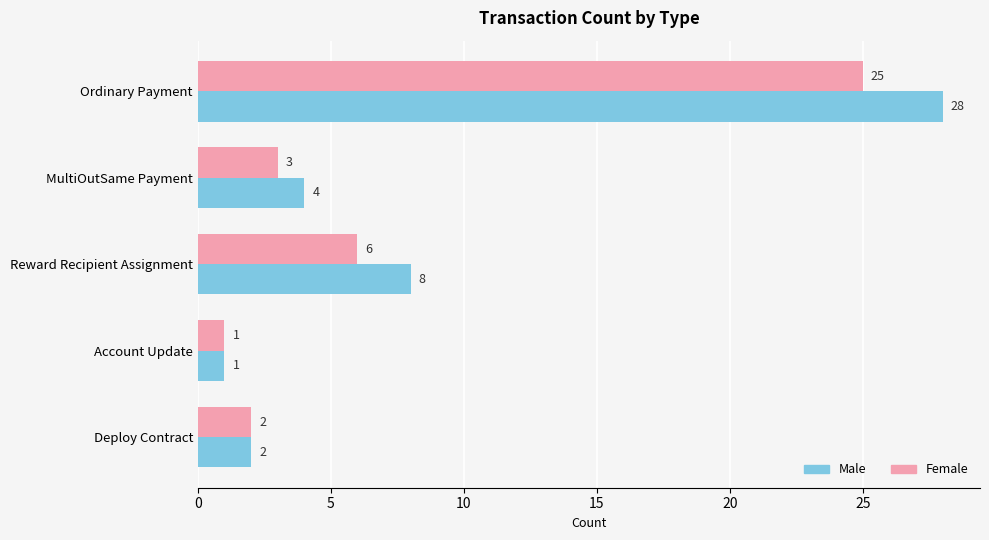

What is the sum of the Male values at Deploy Contract and Ordinary Payment?

30